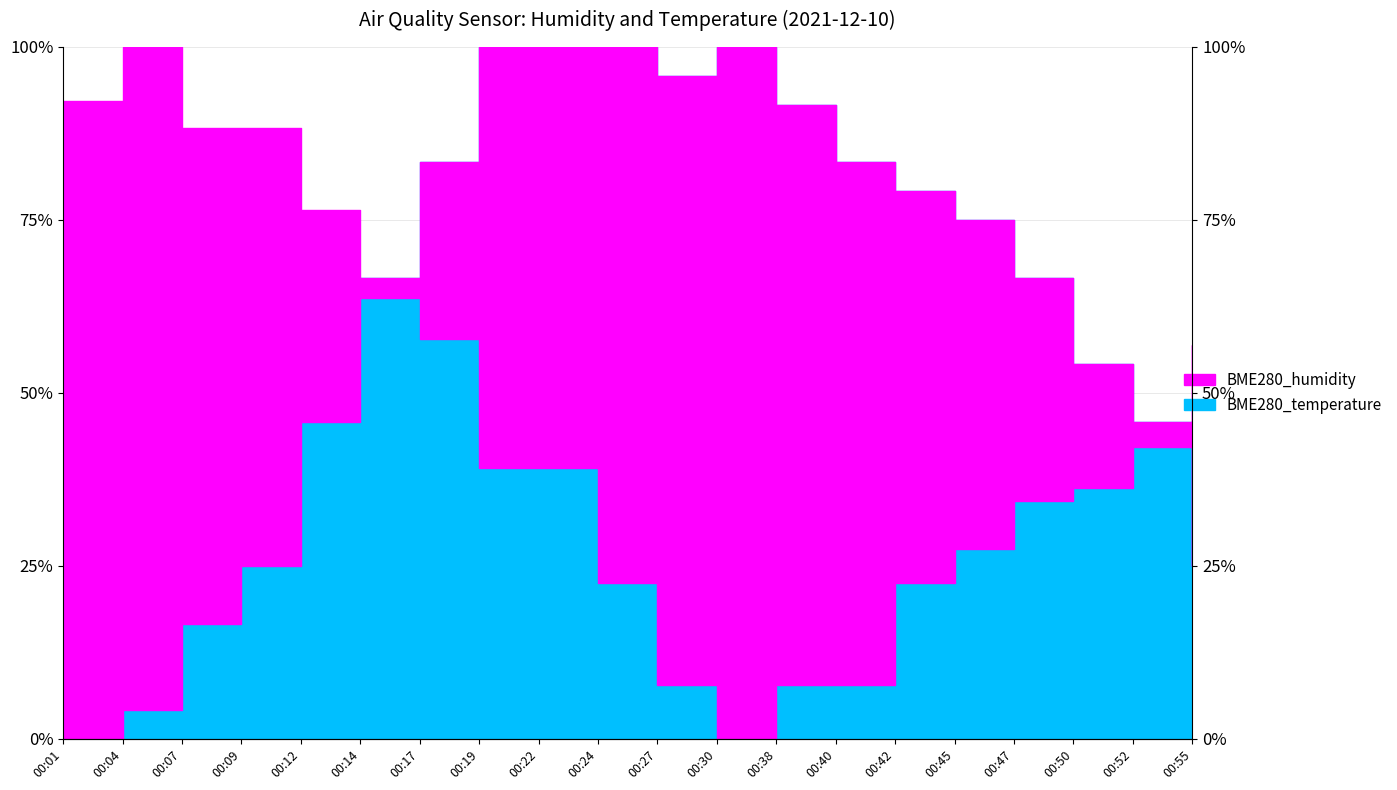

What is the maximum value for BME280_humidity?

100.0